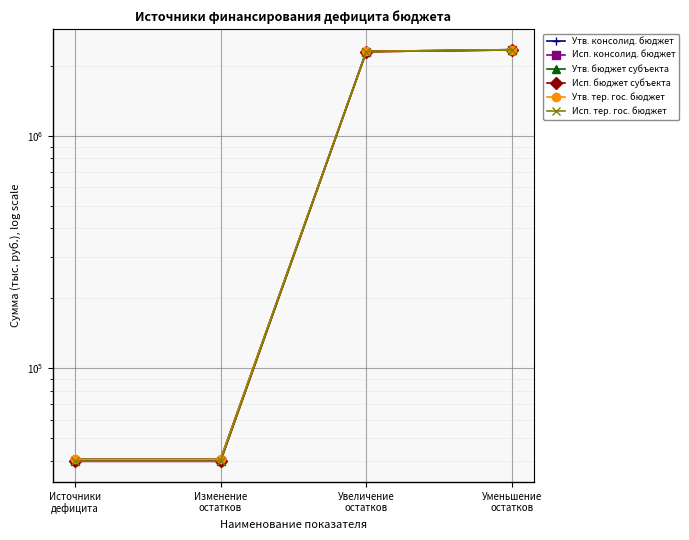

What value does the Утв. бюджет субъекта series have at Источники
дефицита?

40490.0